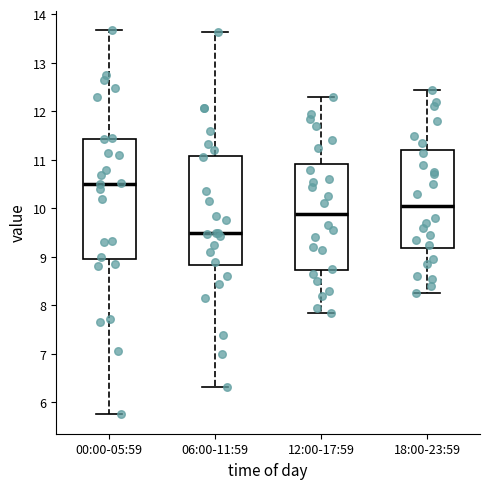

Comparing the boxes themselves (not the whiskers), which one is the tallest?

00:00-05:59